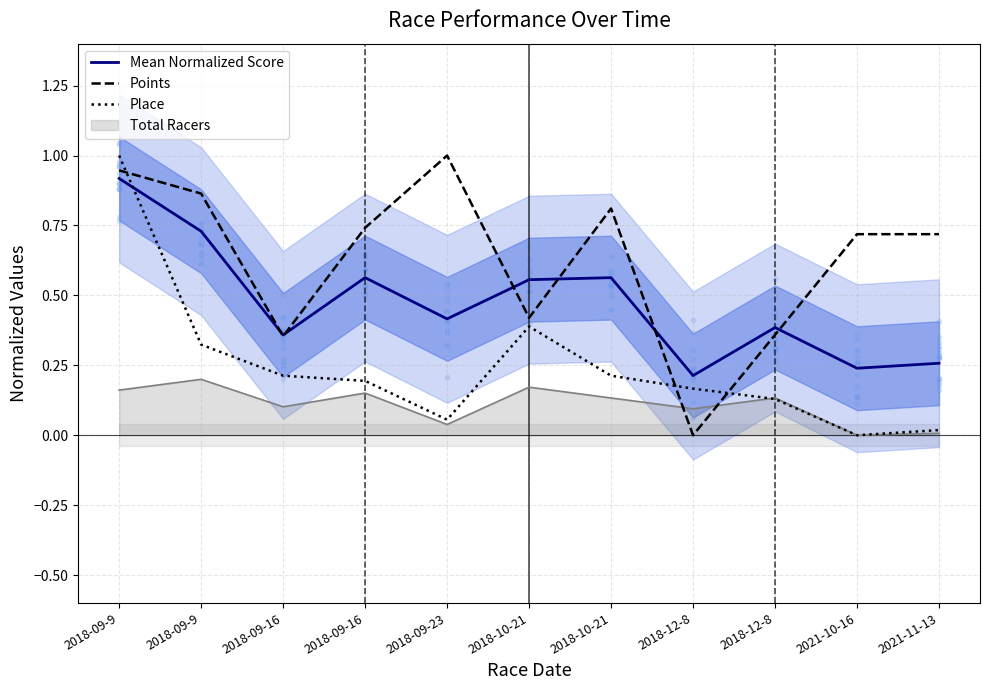

What is the total value across all series at 2018-09-9?

2.9